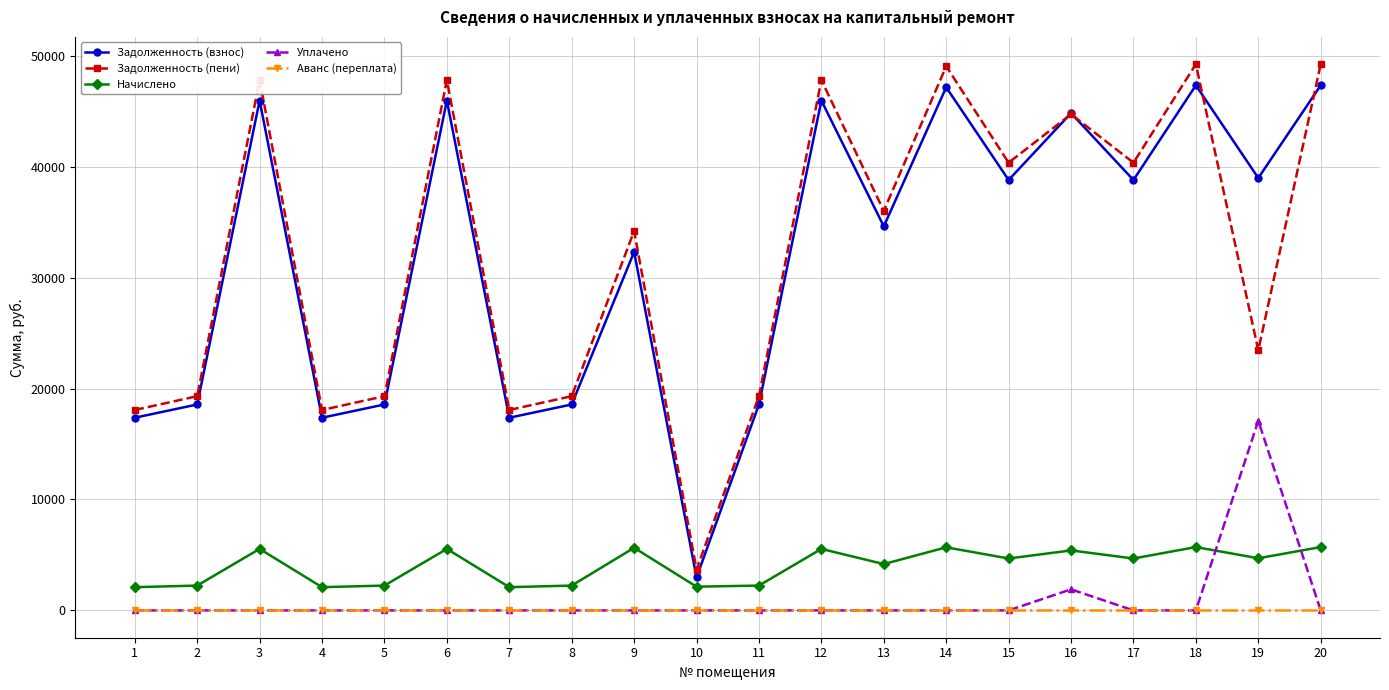

What is the maximum value for Задолженность (взнос)?

47332.6